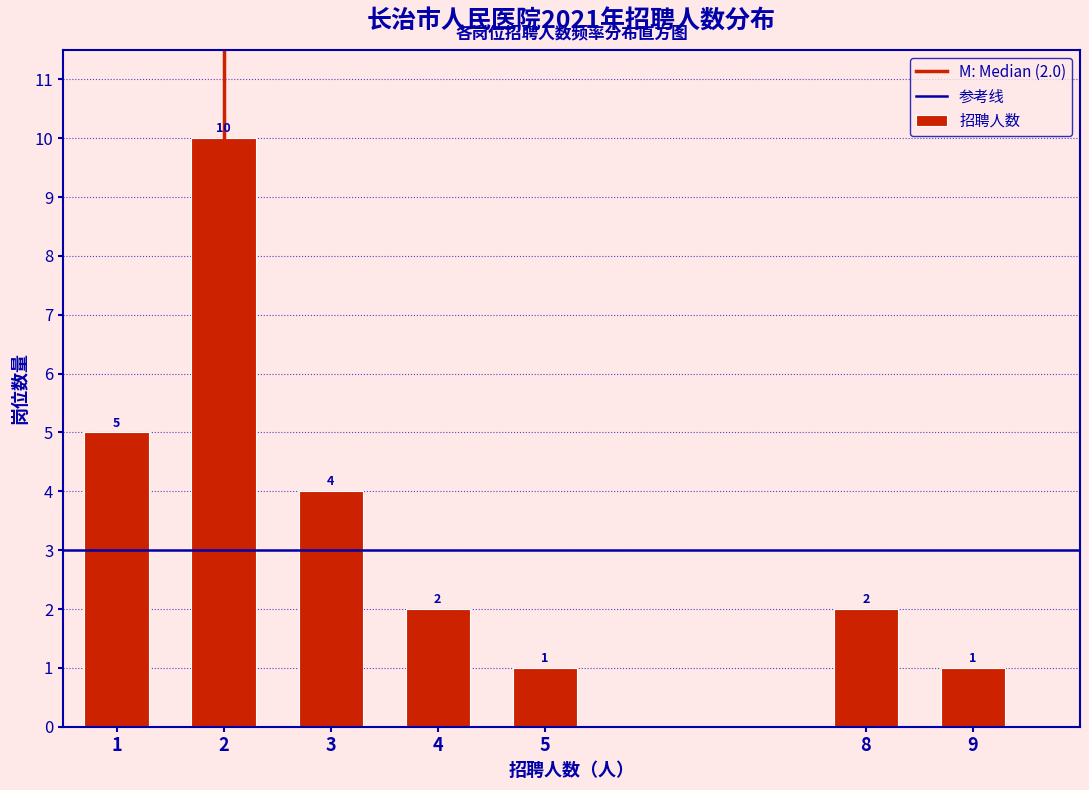

Reading left to right, transcribe all the data shown in this chart.

1=5	2=10	3=4	4=2	5=1	8=2	9=1